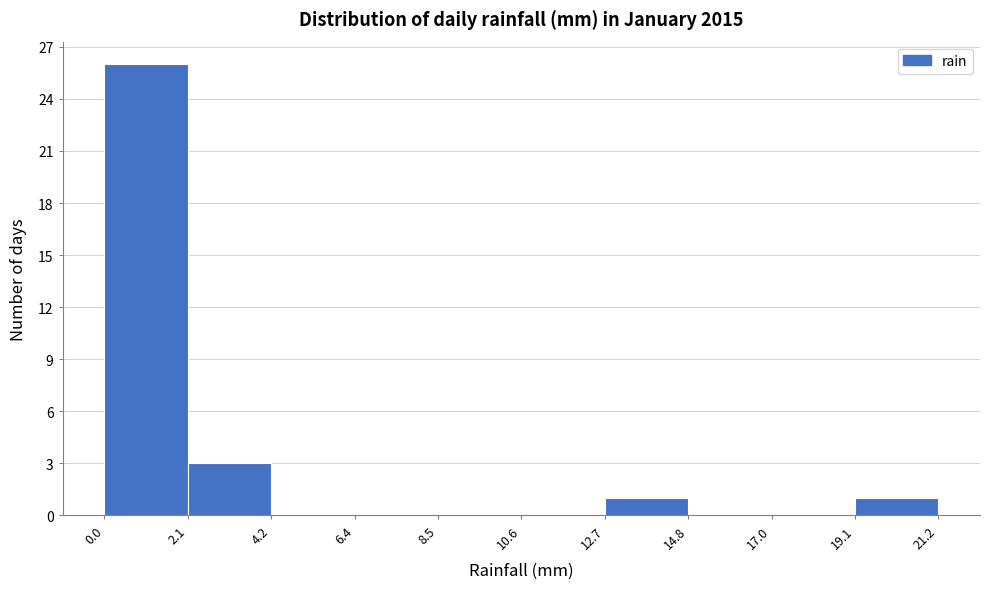

Reading left to right, list every bar in this chart as the range it spans on the x-axis followed by its height. The values are not printed on the chart, so give them approximately, as read against the axis.

0.0 to 2.1: 26
2.1 to 4.2: 3
4.2 to 6.4: 0
6.4 to 8.5: 0
8.5 to 10.6: 0
10.6 to 12.7: 0
12.7 to 14.8: 1
14.8 to 17.0: 0
17.0 to 19.1: 0
19.1 to 21.2: 1